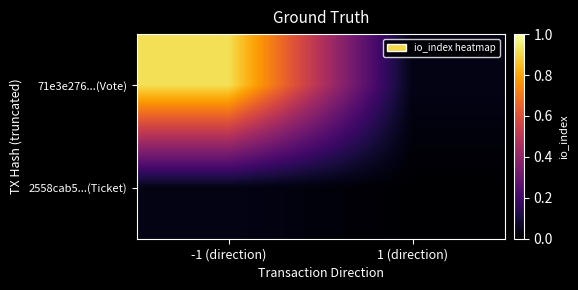

List the series in order of their peak value, highest first.

71e3e276...(Vote), 2558cab5...(Ticket)